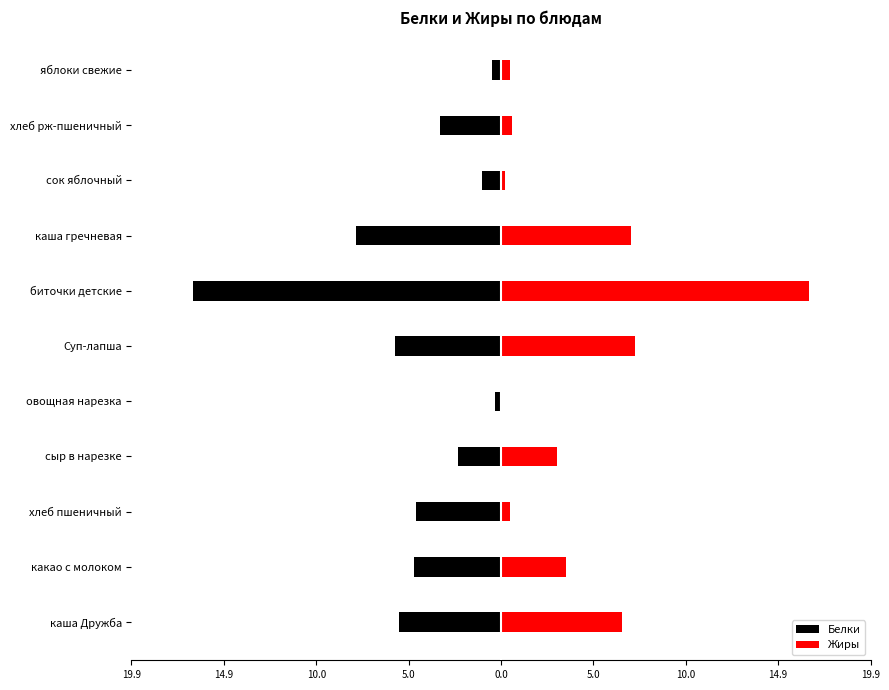

What is the minimum value shown in the chart?

-16.6